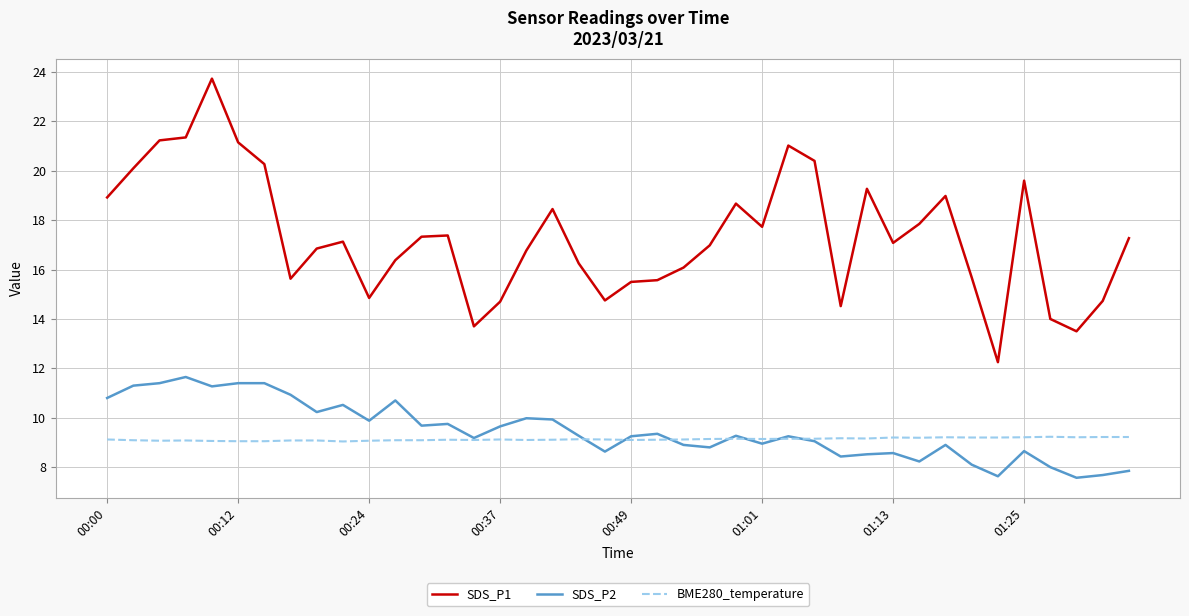

What is the minimum value for SDS_P2?

7.6